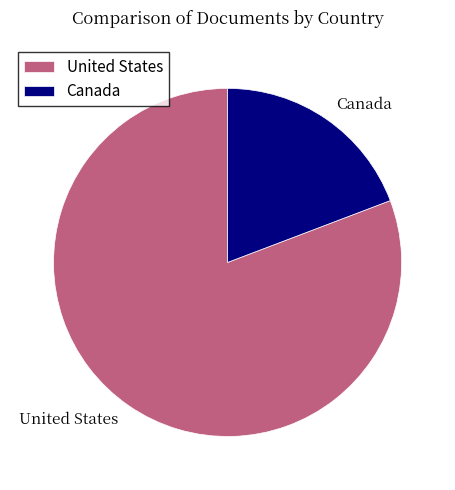

What is the largest slice in the pie chart?

United States